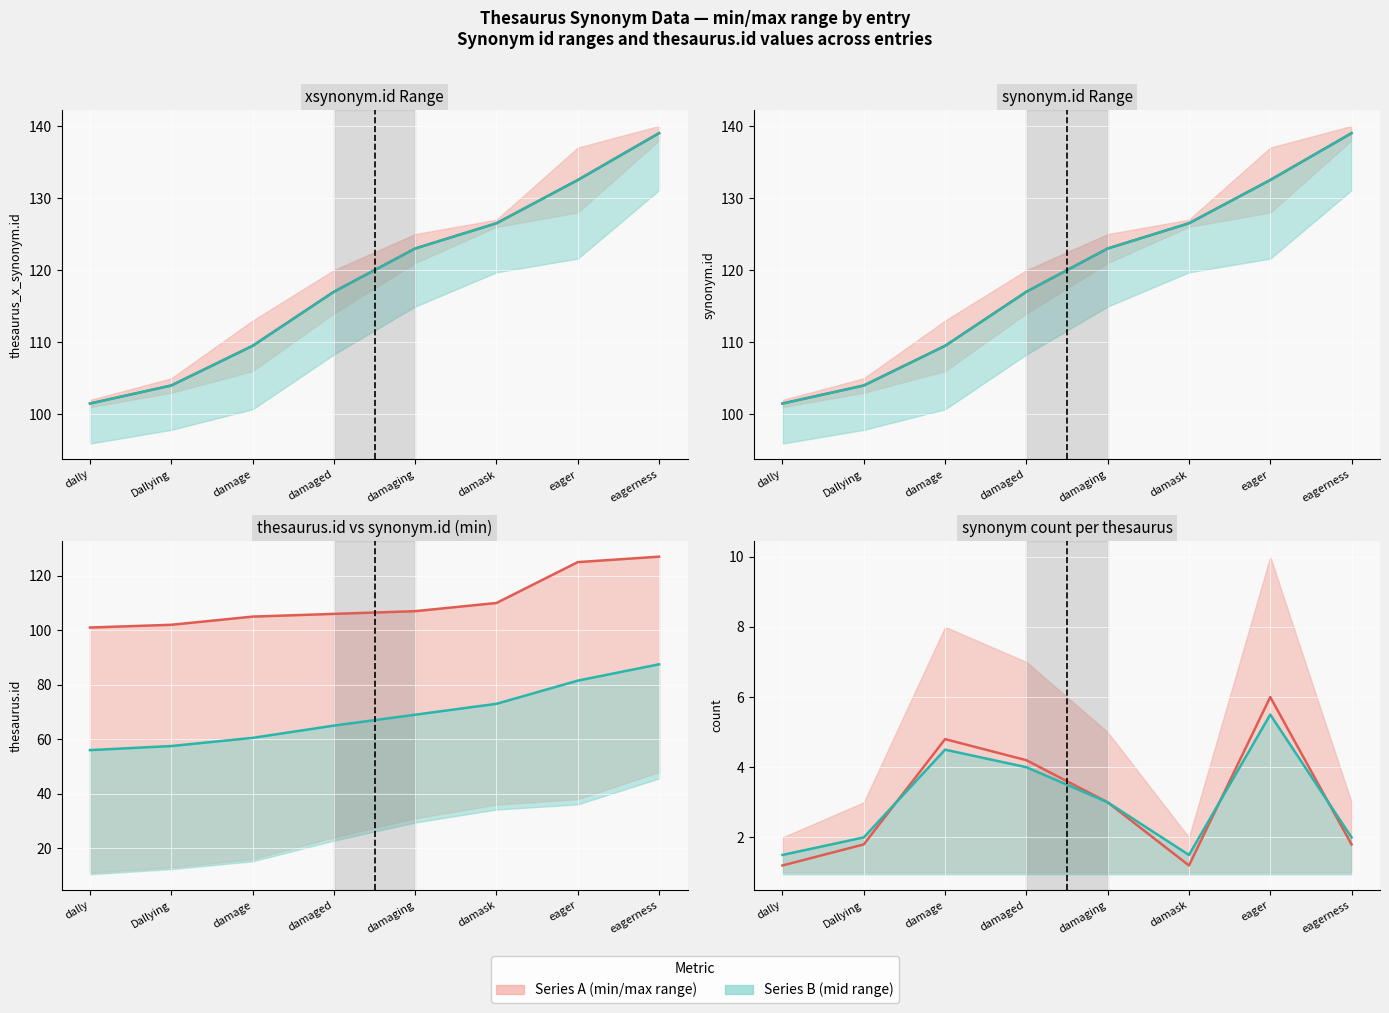

At which label does series A line first exceed 3?

damage